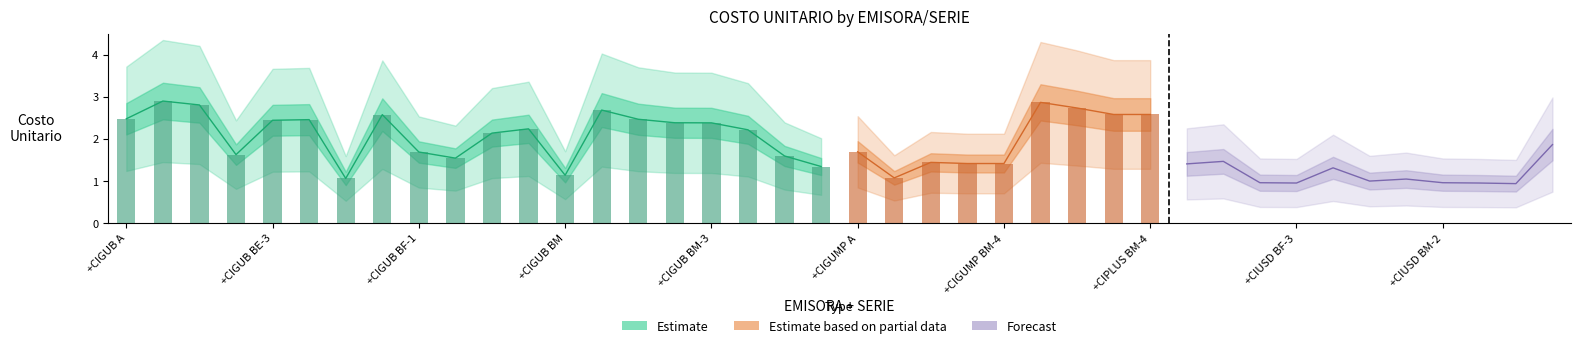

The value at +CIGULP A is 1.6. True or false?

True